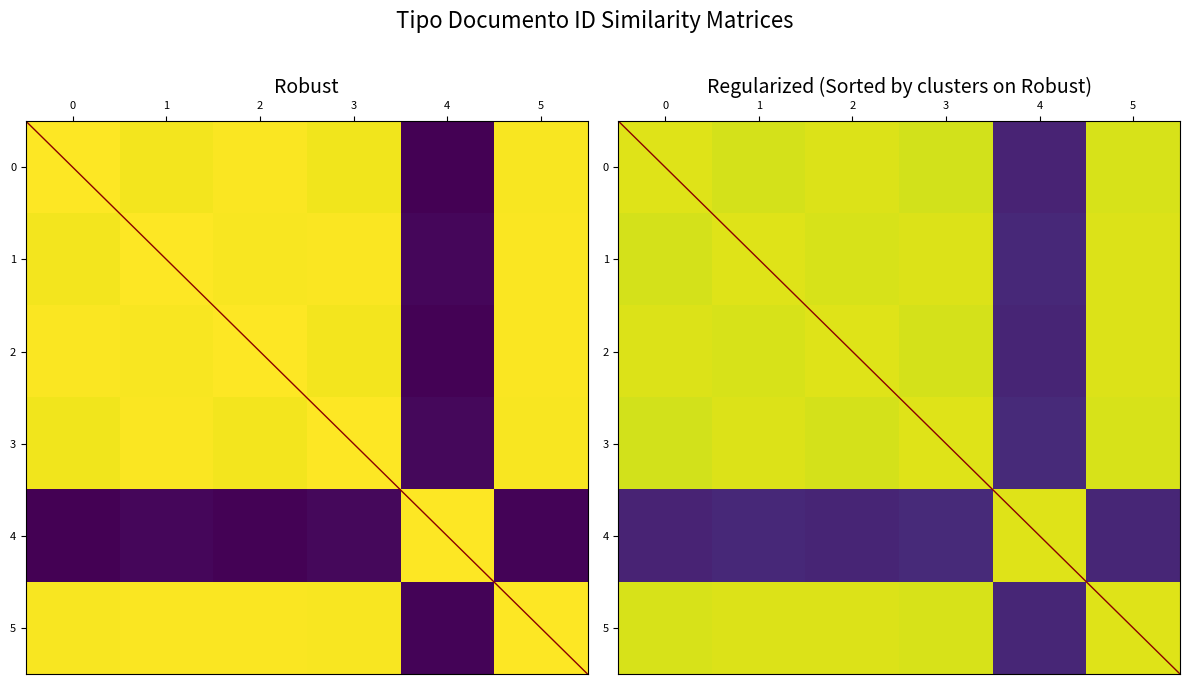

Rank the categories by 0 value from highest to lowest.

0, 2, 5, 1, 3, 4